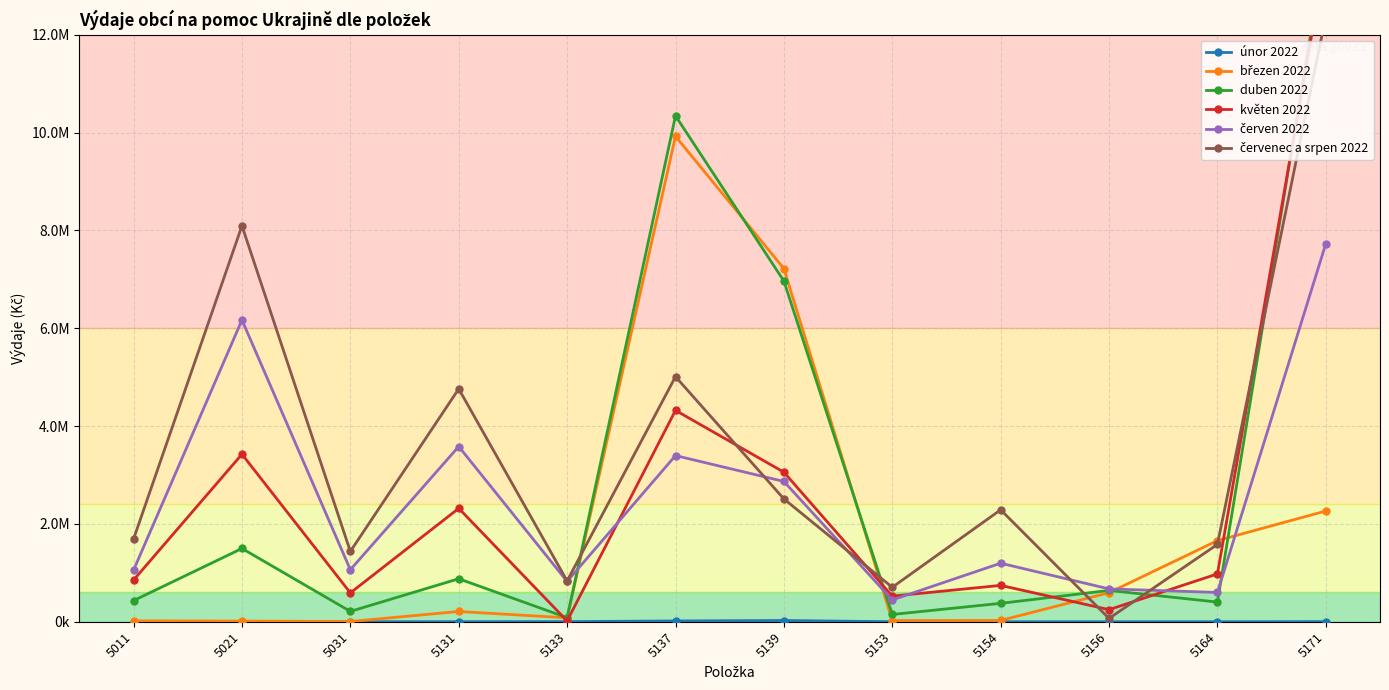

Which series ends up on top after the final intersection of březen 2022 and červenec a srpen 2022?

červenec a srpen 2022